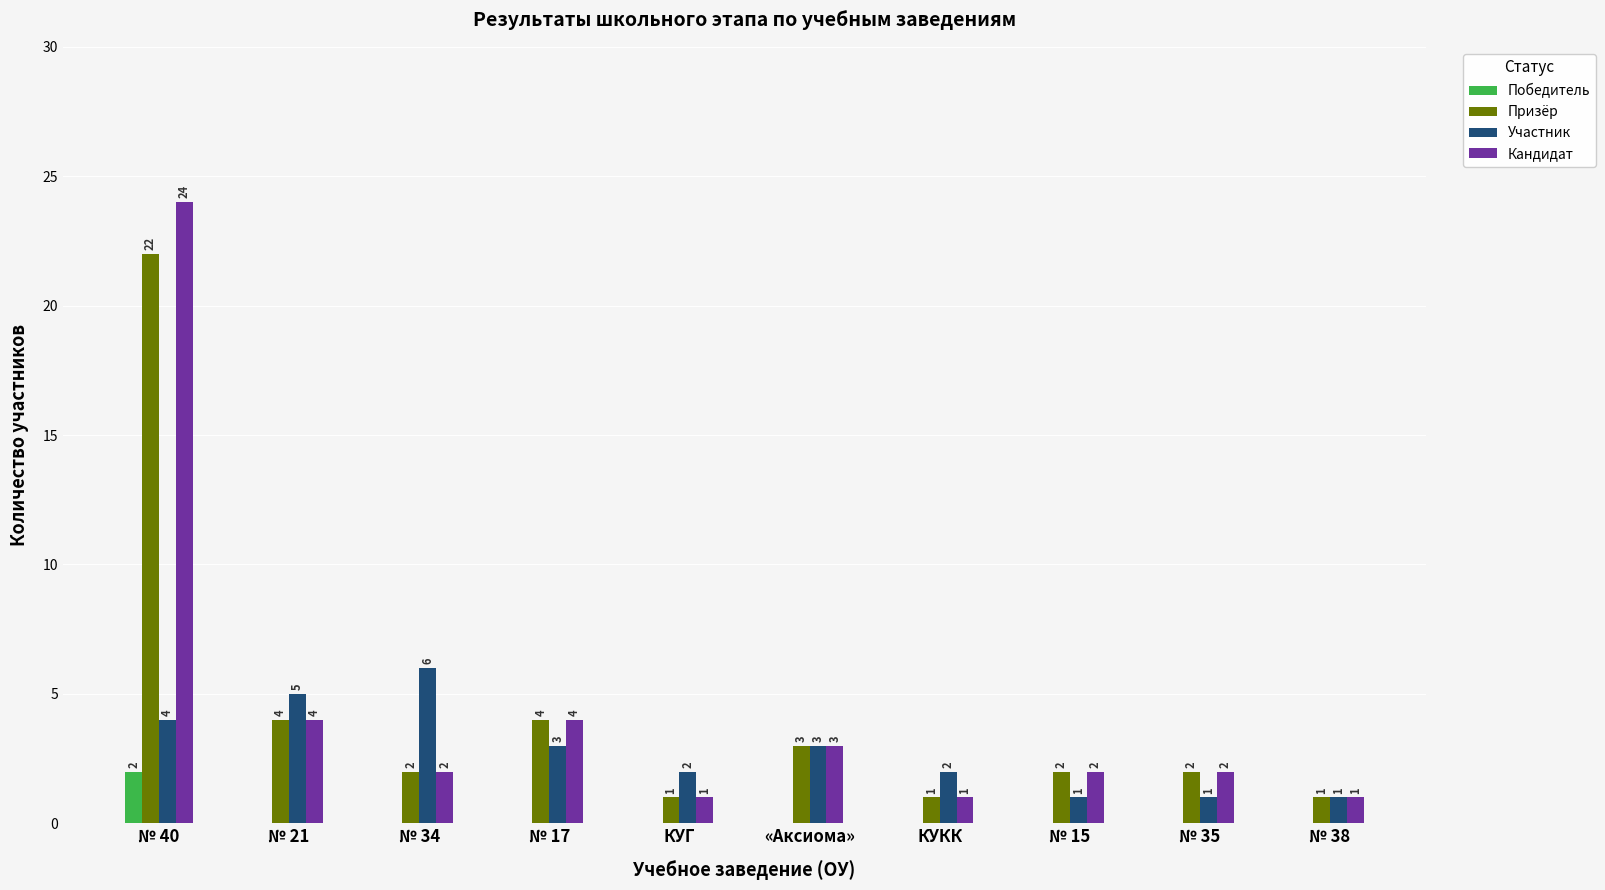

What is the sum of all Кандидат values?

44